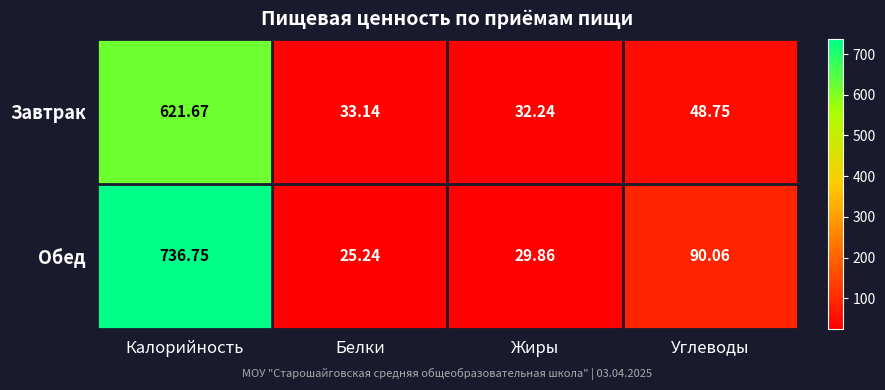

At which label is Завтрак closest to 326?

Углеводы